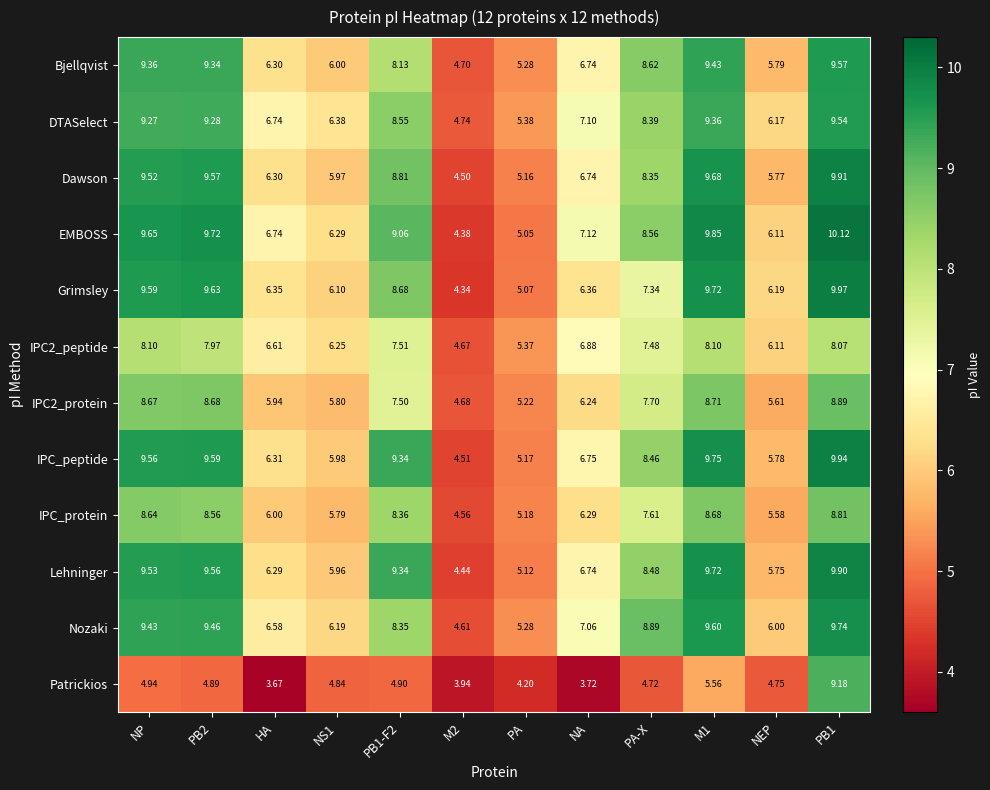

Where is Bjellqvist nearest to the value 7?

NA